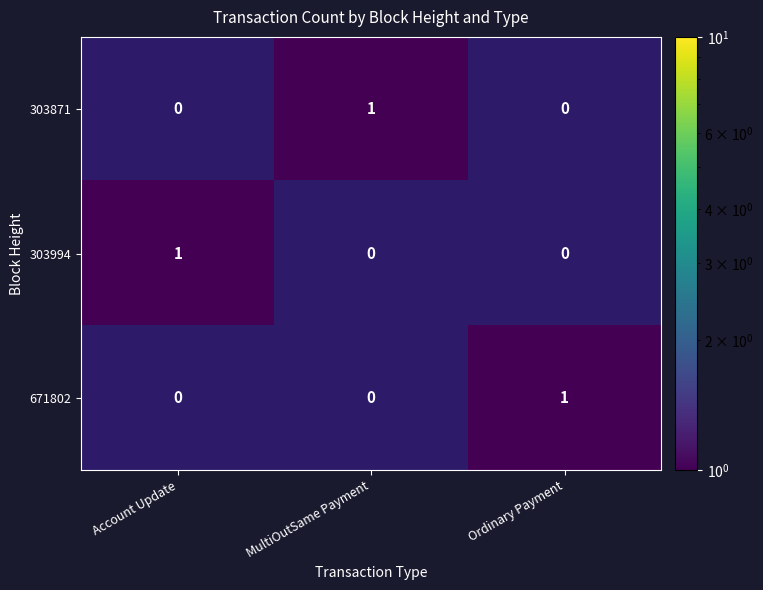

The 303994 series shows 1 at Account Update. True or false?

True